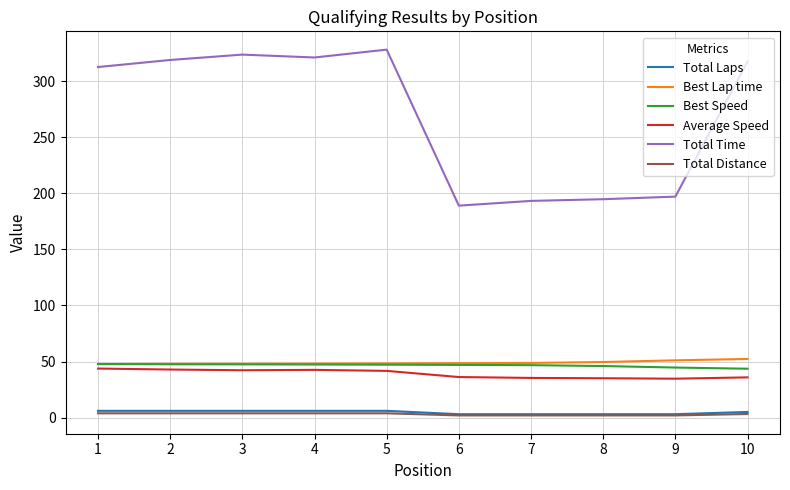

What is the lowest value of the Total Laps series?

3.0